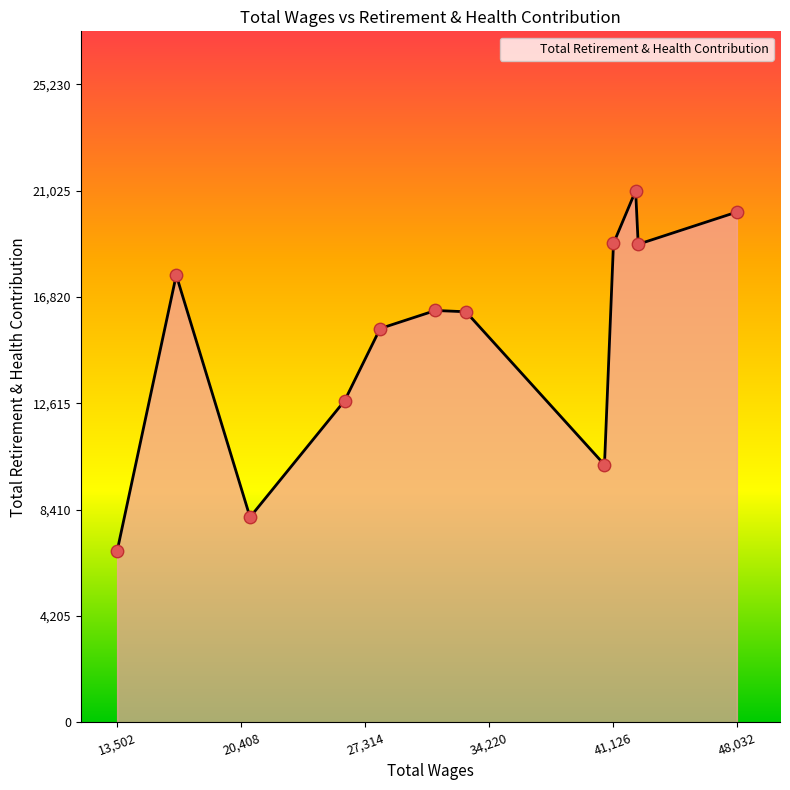

What is the greatest value displayed?

21025